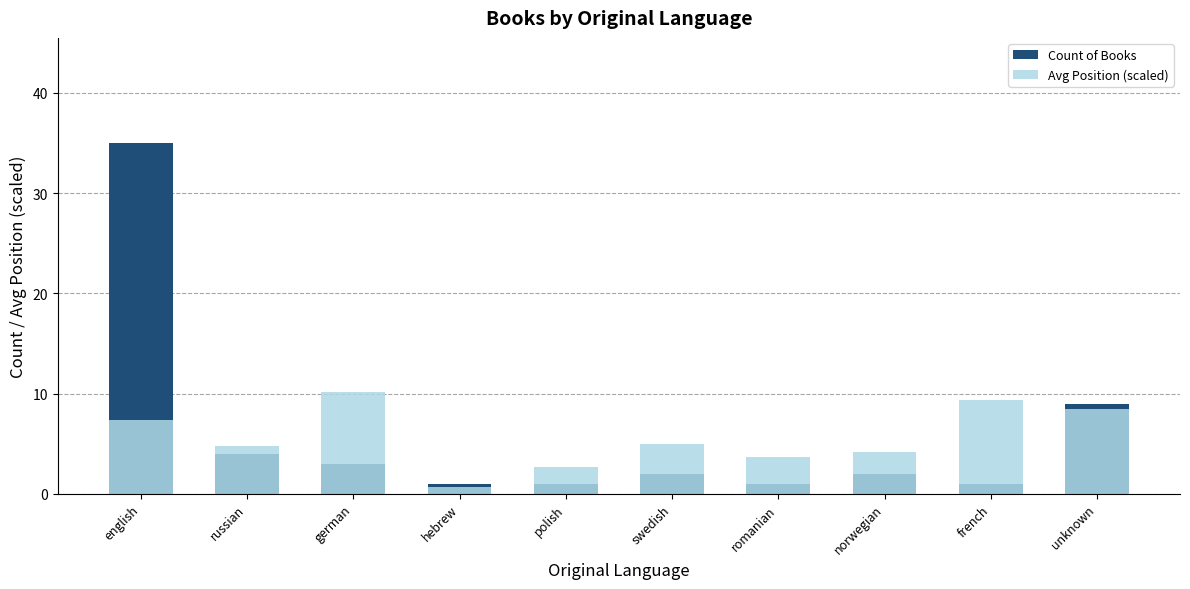

Reading left to right, transcribe all the data shown in this chart.

Count of Books: english=35.0	russian=4.0	german=3.0	hebrew=1.0	polish=1.0	swedish=2.0	romanian=1.0	norwegian=2.0	french=1.0	unknown=9.0
Avg Position (scaled): english=7.4	russian=4.7	german=10.2	hebrew=0.7	polish=2.7	swedish=5.0	romanian=3.7	norwegian=4.2	french=9.3	unknown=8.4